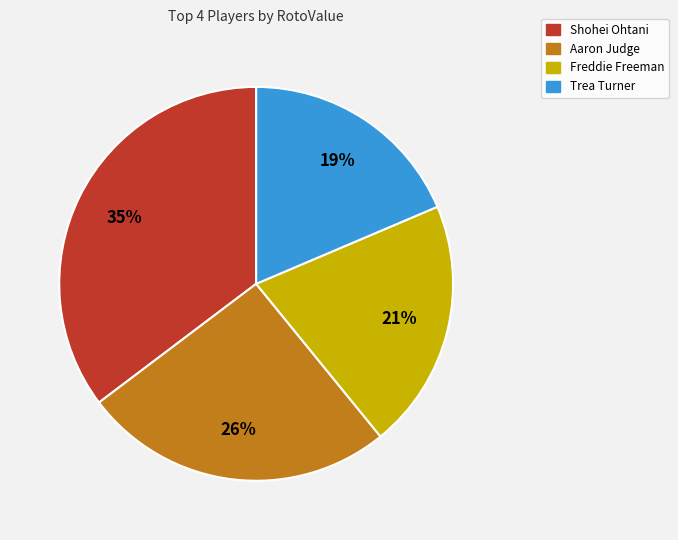

True or false: Trea Turner accounts for 19% of the total.

True